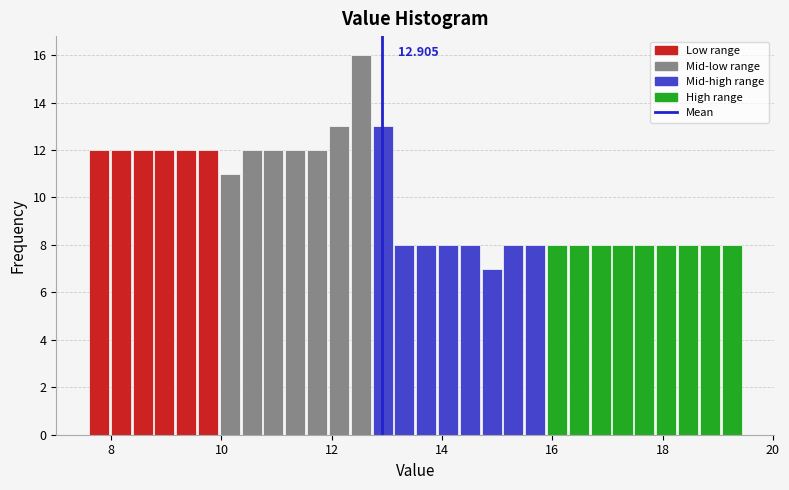

Read against the x-axis, roughly where is the centre of the tallest bar?

12.6